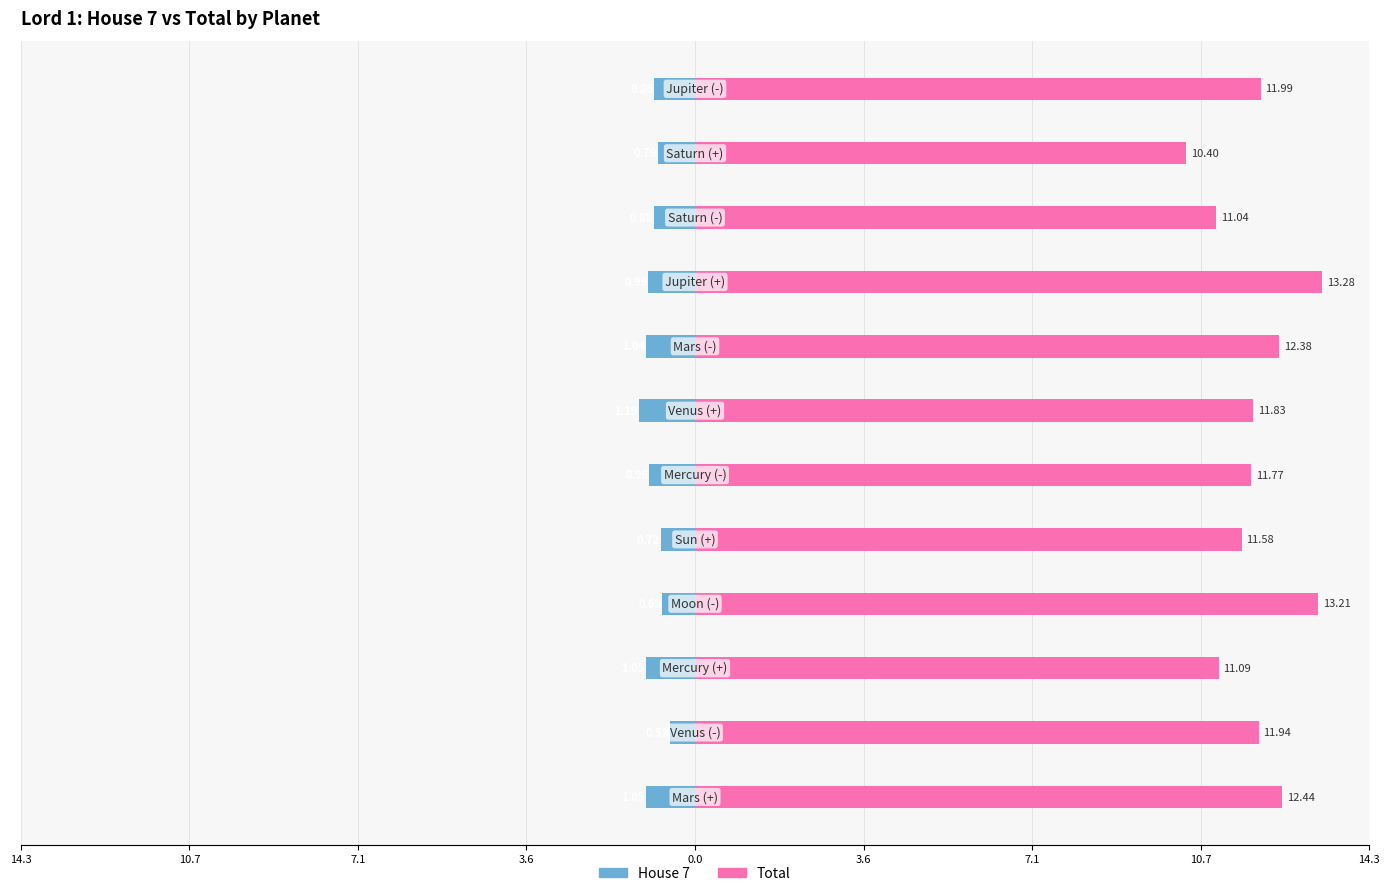

Which series has the largest range (max minus min)?

Total